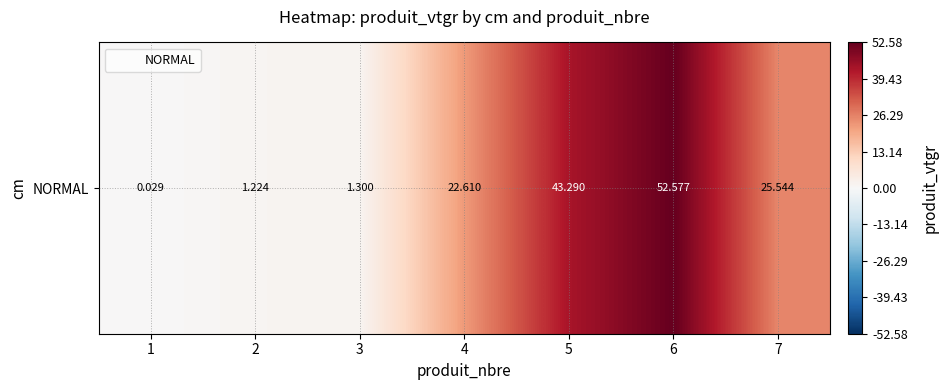

List the labels in order of value, largest first.

6, 5, 7, 4, 3, 2, 1